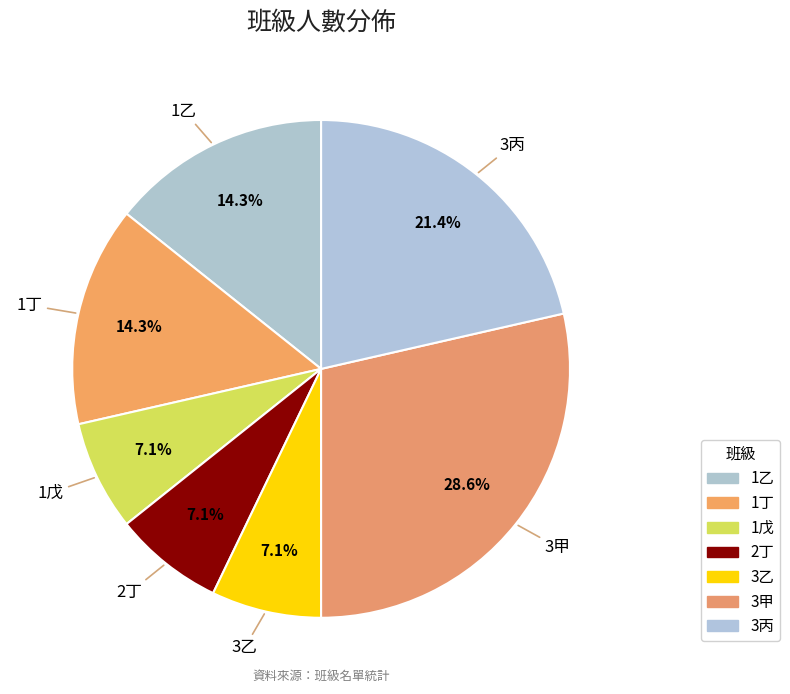

Rank the categories by value from highest to lowest.

3甲, 3丙, 1乙, 1丁, 1戊, 2丁, 3乙